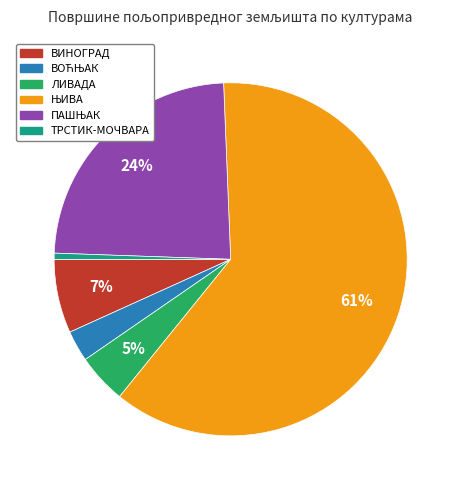

How many segments does this pie chart have?

6